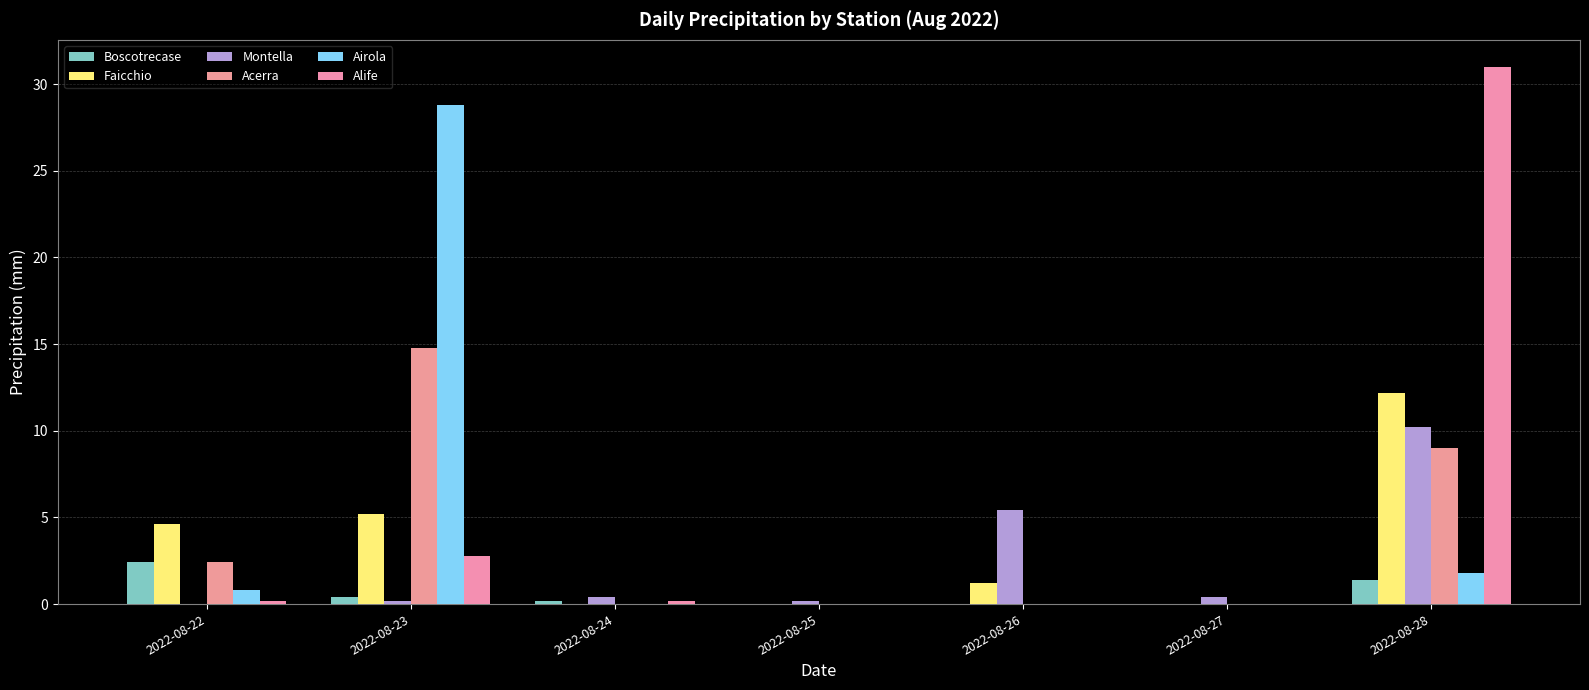

What is the highest value of the Boscotrecase series?

2.4